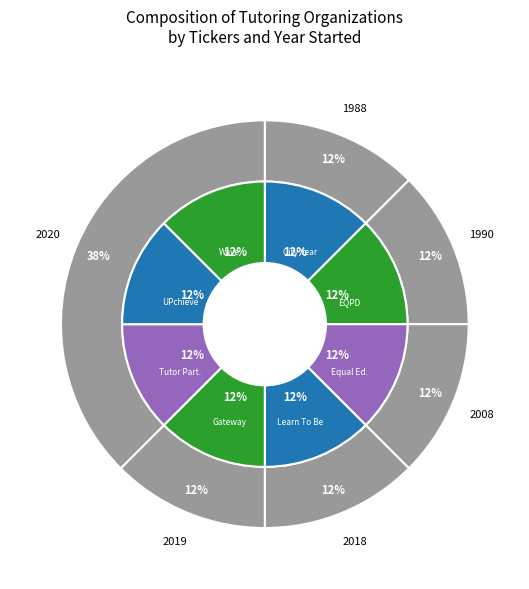

To the nearest percent, what is the average slice percentage?

12%